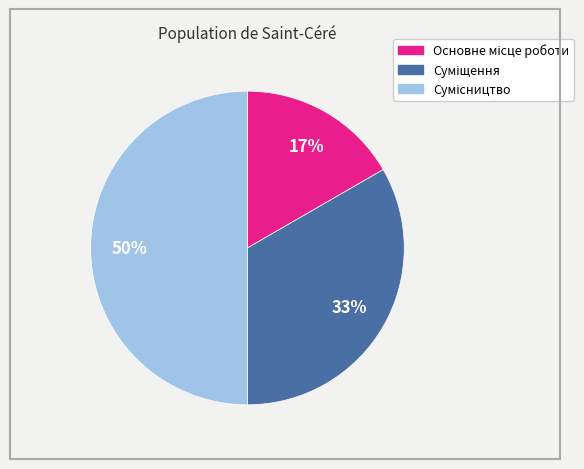

To the nearest percent, what is the average slice percentage?

33%